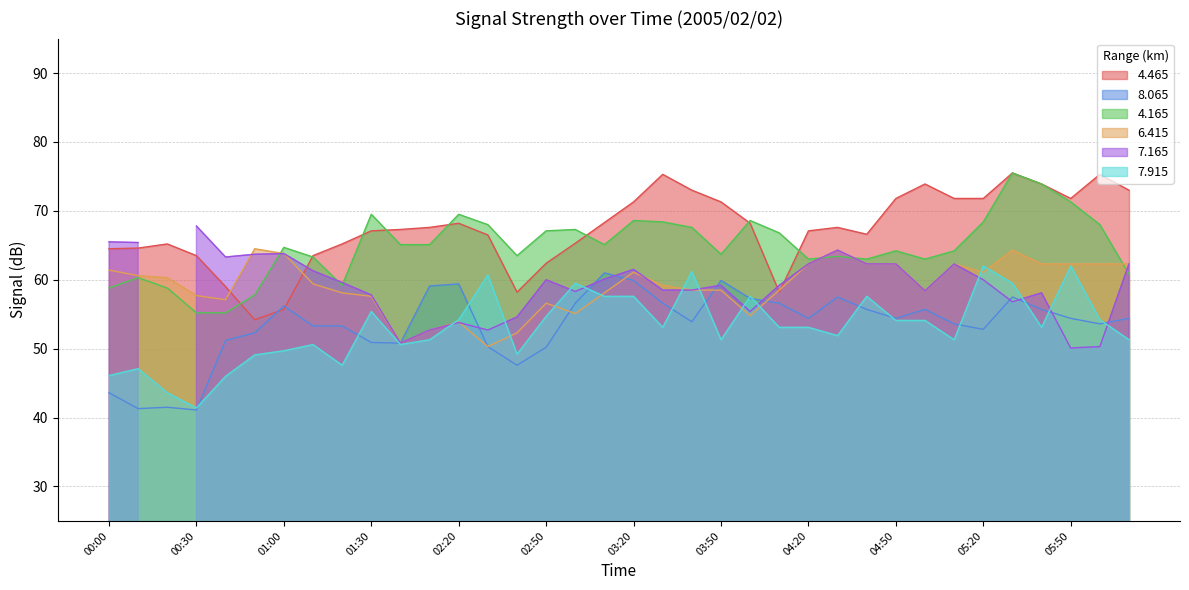

The value of   4.465 at 00:30 is 100.1. True or false?

False